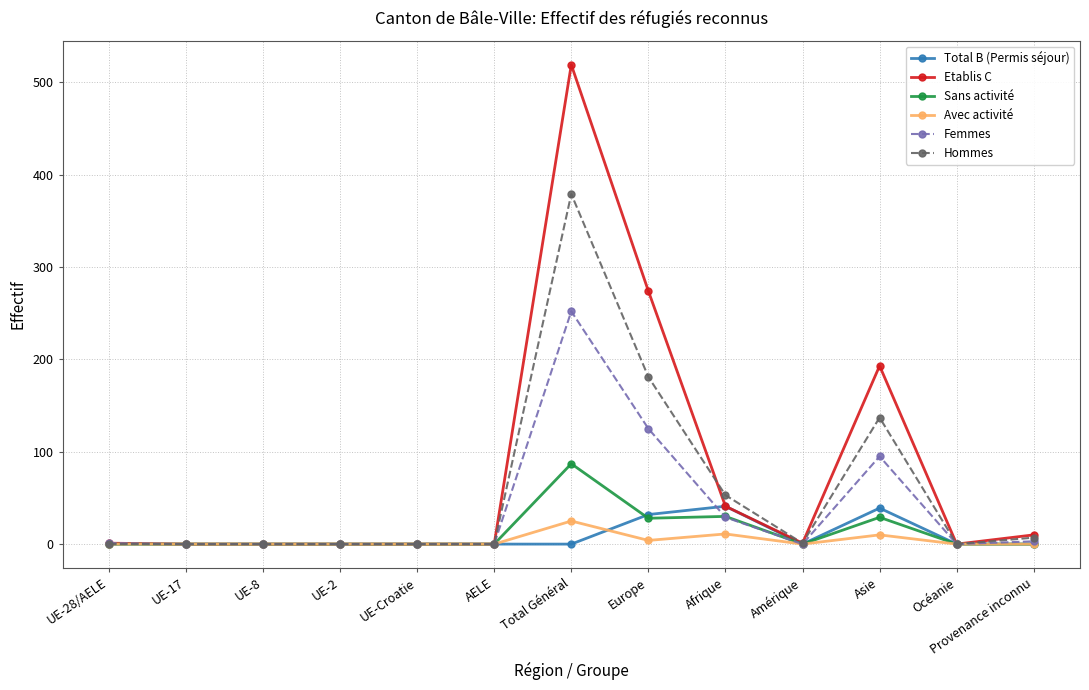

What is the label of the 3rd point from the right?

Asie